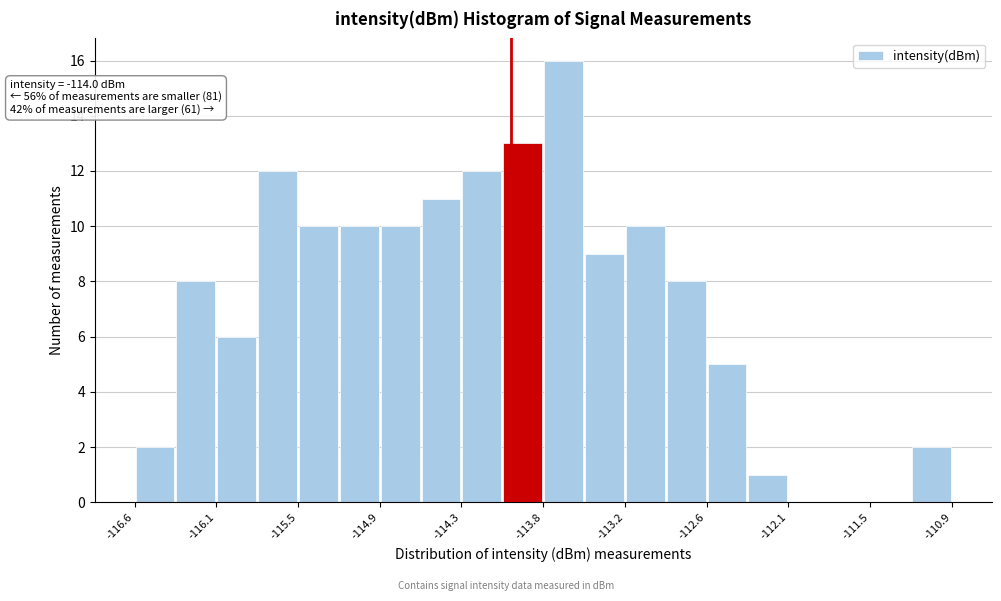

Around what value on the x-axis is the tallest bar? Give the approximate position of its centre, as read against the axis.

-113.6